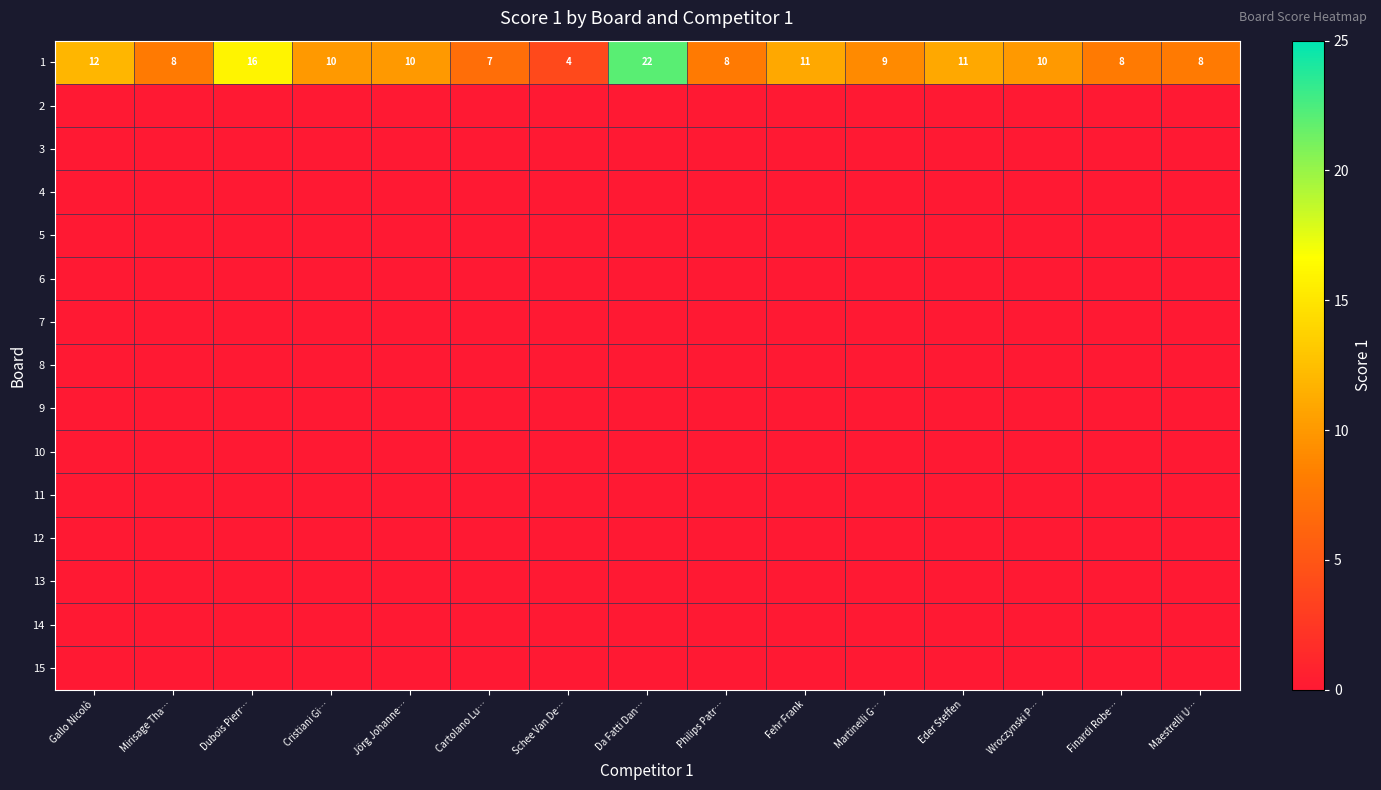

What is the maximum value for 1?

22